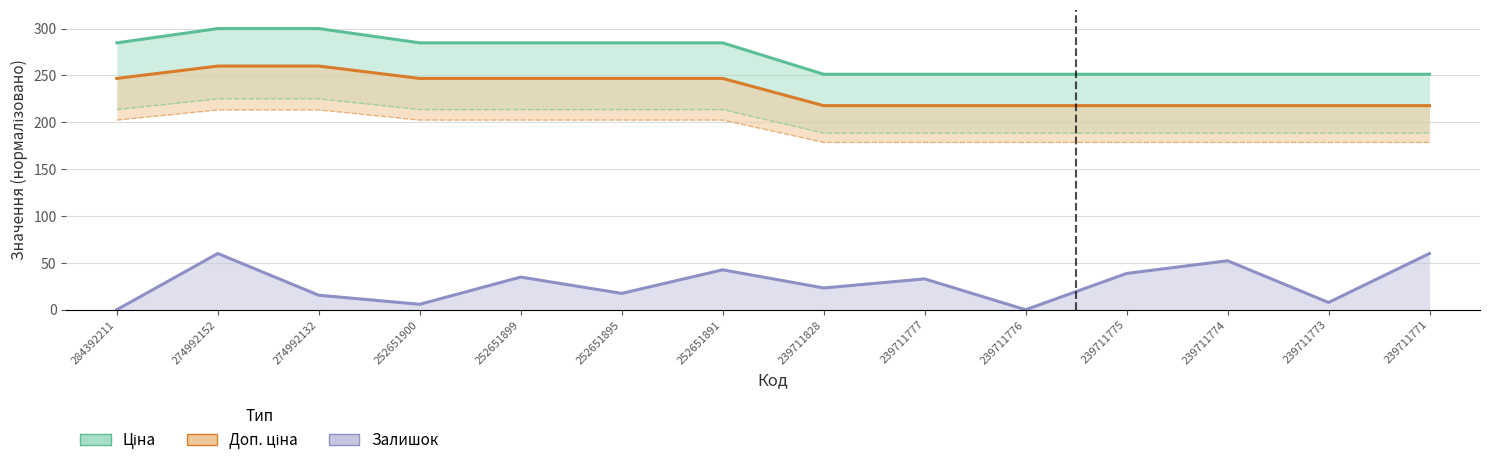

Which series has the largest range (max minus min)?

Залишок